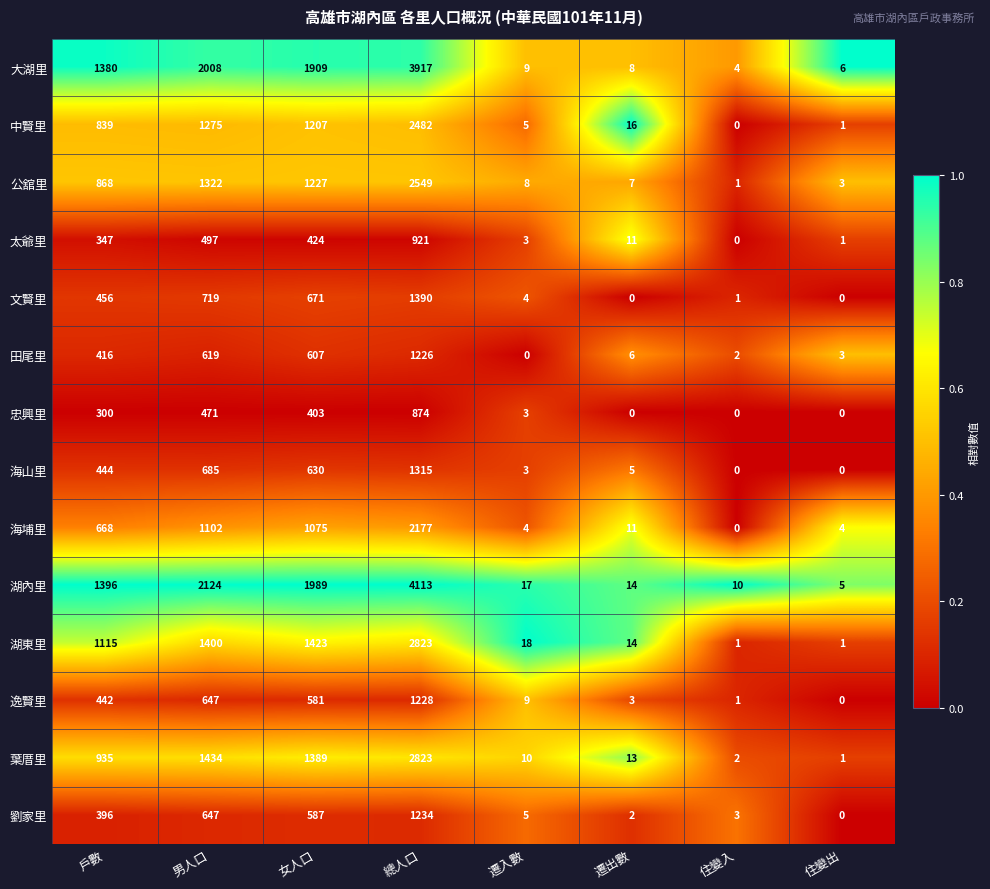

How many categories are shown in the chart?

8